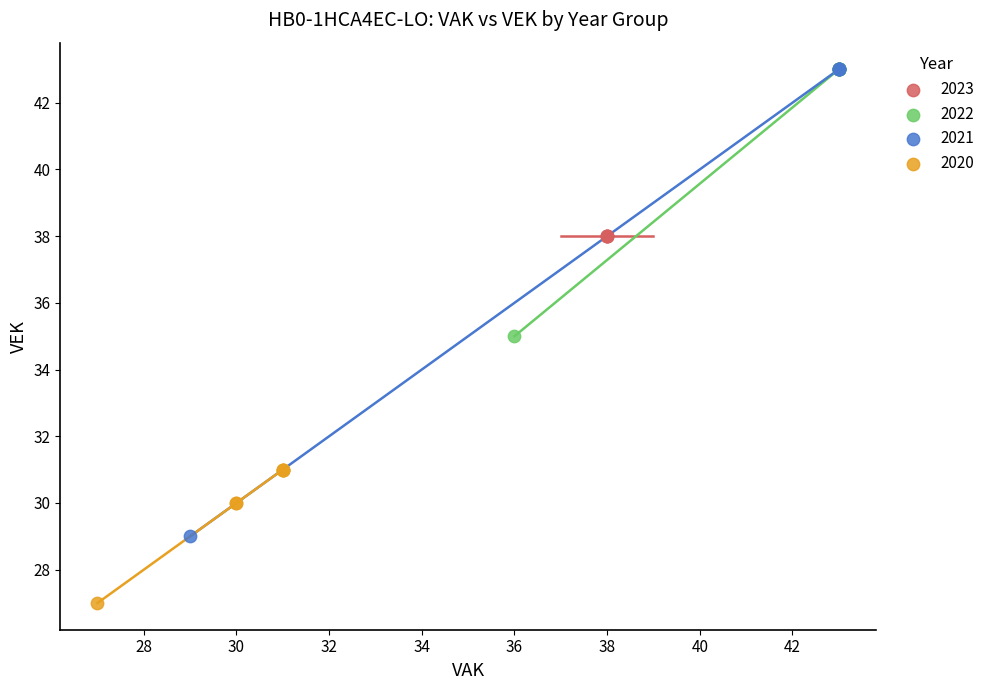

Which series reaches the minimum Y coordinate?

2020